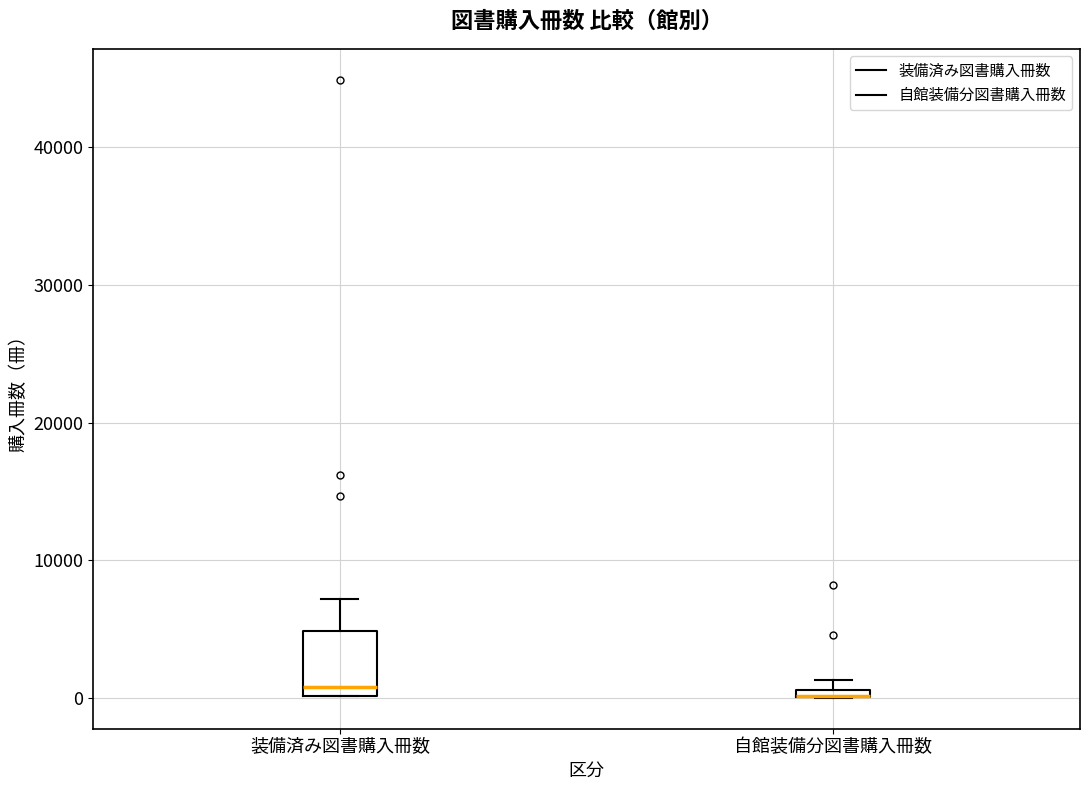

Comparing the boxes themselves (not the whiskers), which one is the tallest?

装備済み図書購入冊数